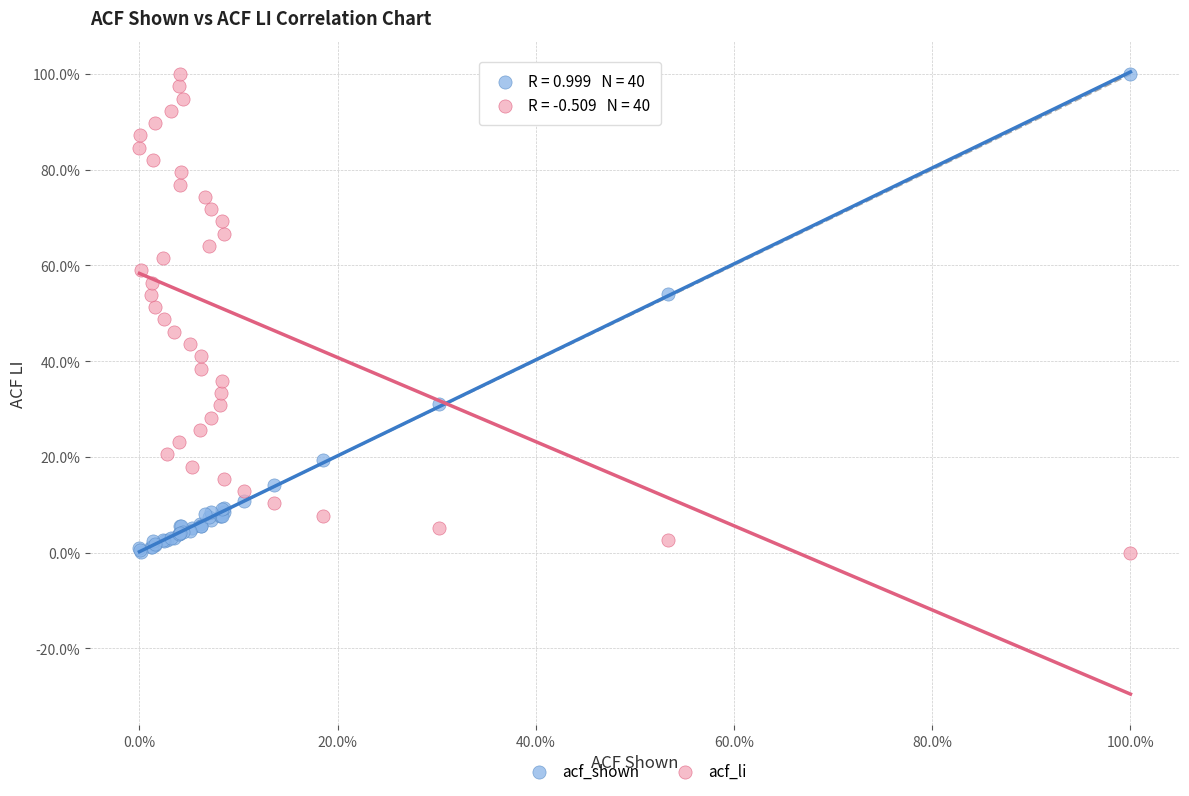

What are all the series names shown in the legend?

acf_shown, acf_li